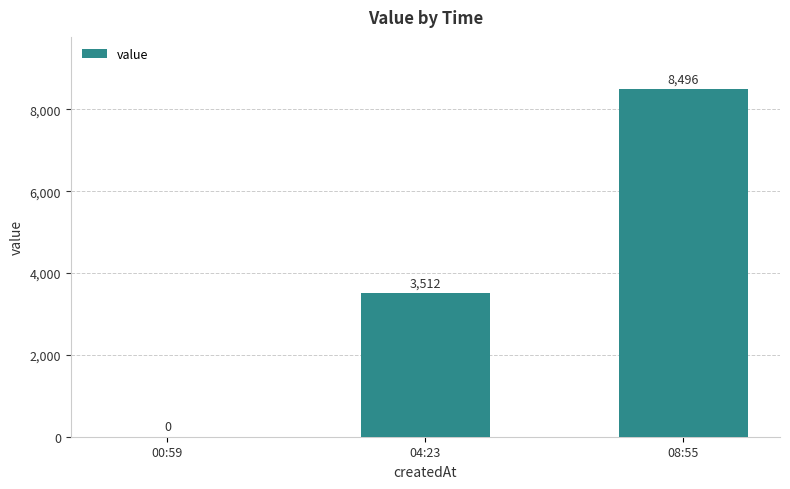

What is the maximum value shown in the chart?

8496